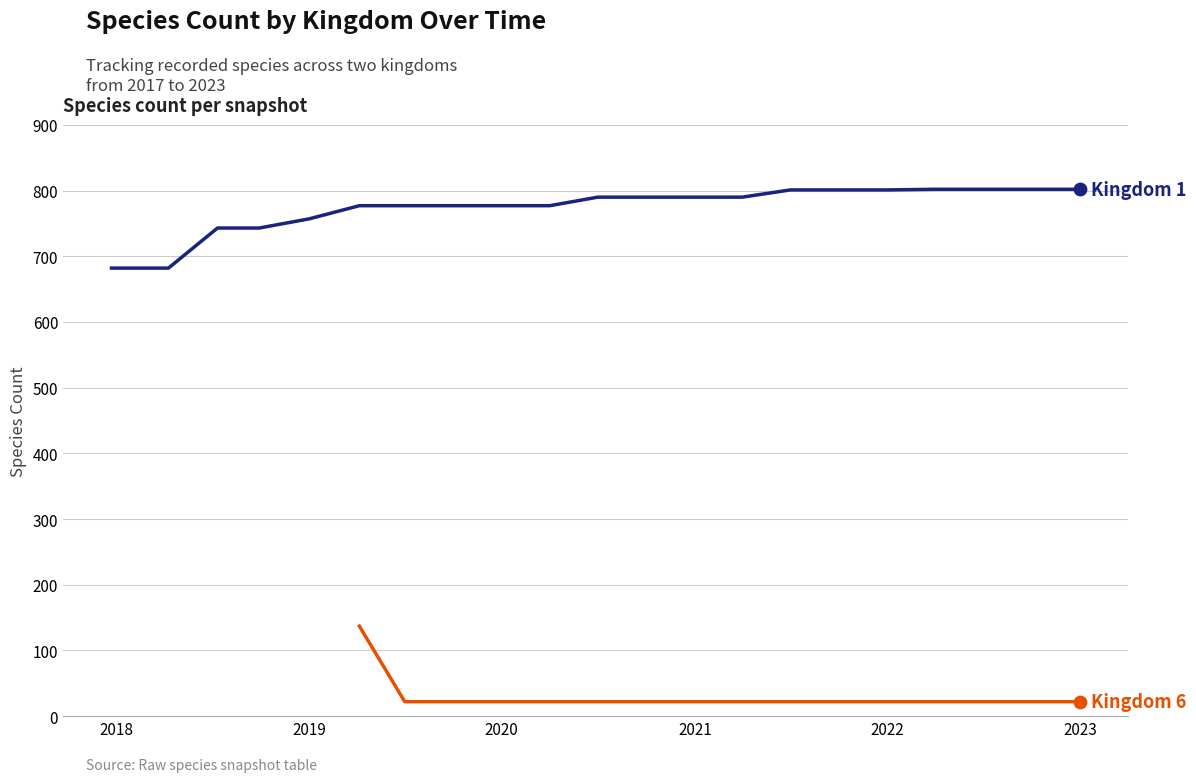

What are all the series names shown in the legend?

Kingdom 1, Kingdom 6